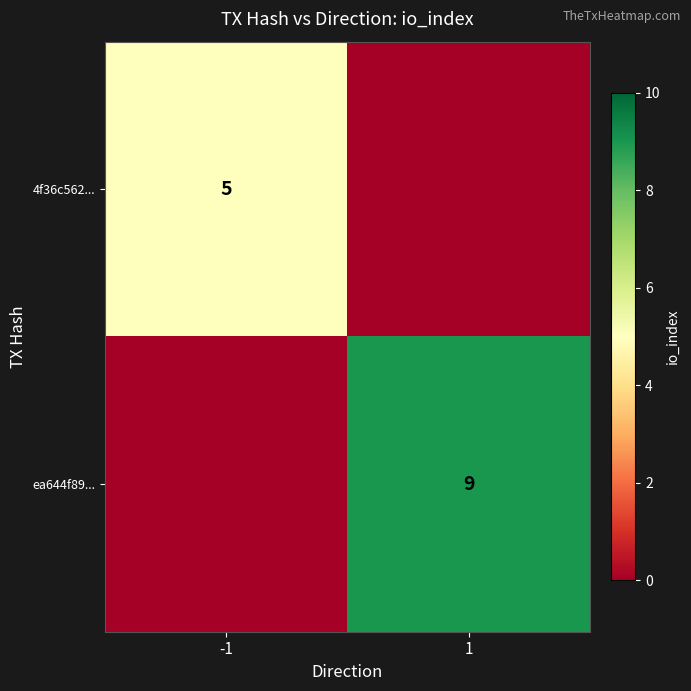

What is the greatest value displayed?

9